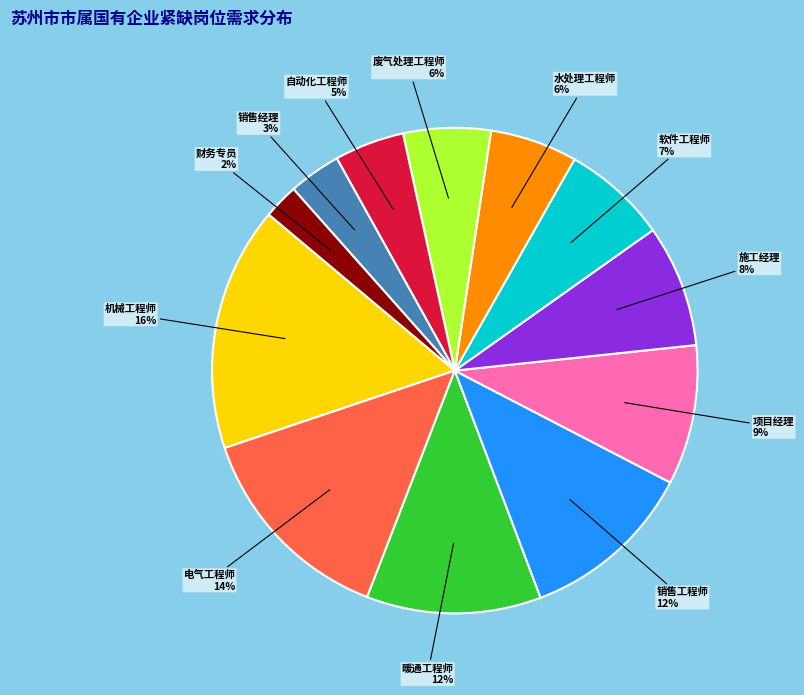

Is there a majority slice in this chart?

No